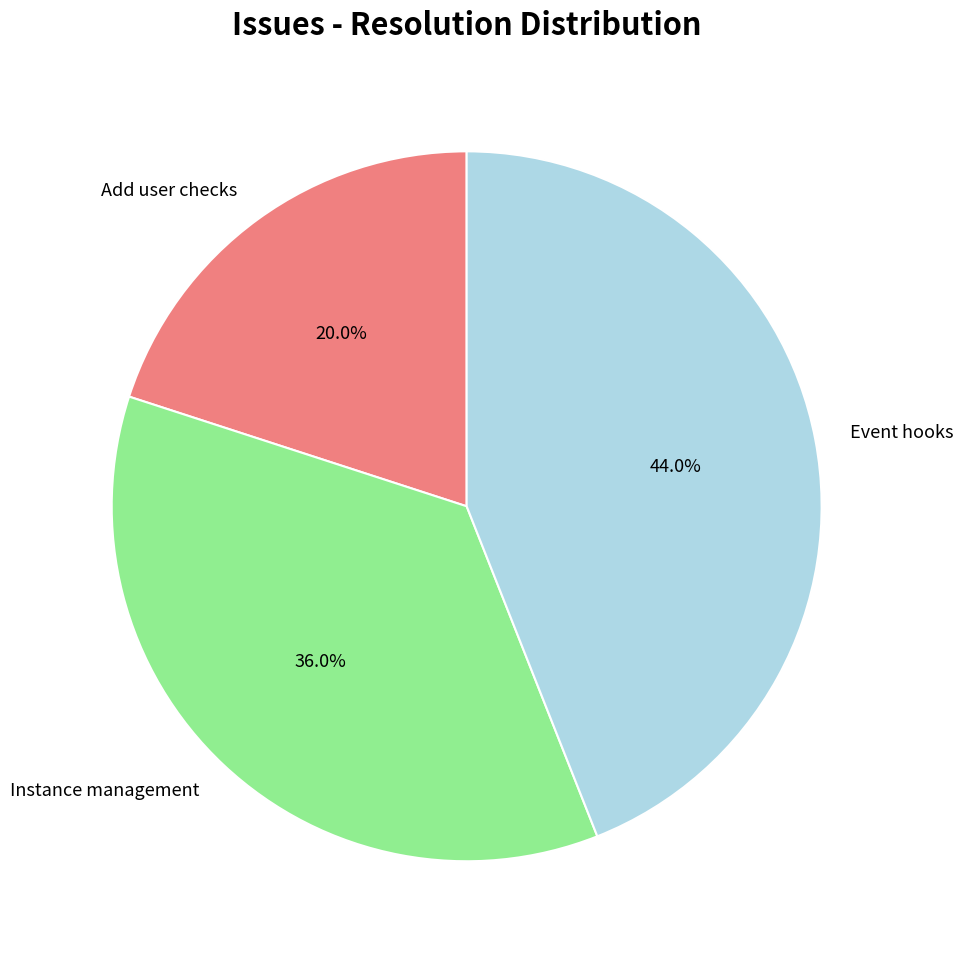

Does Event hooks represent more than half of the total?

No